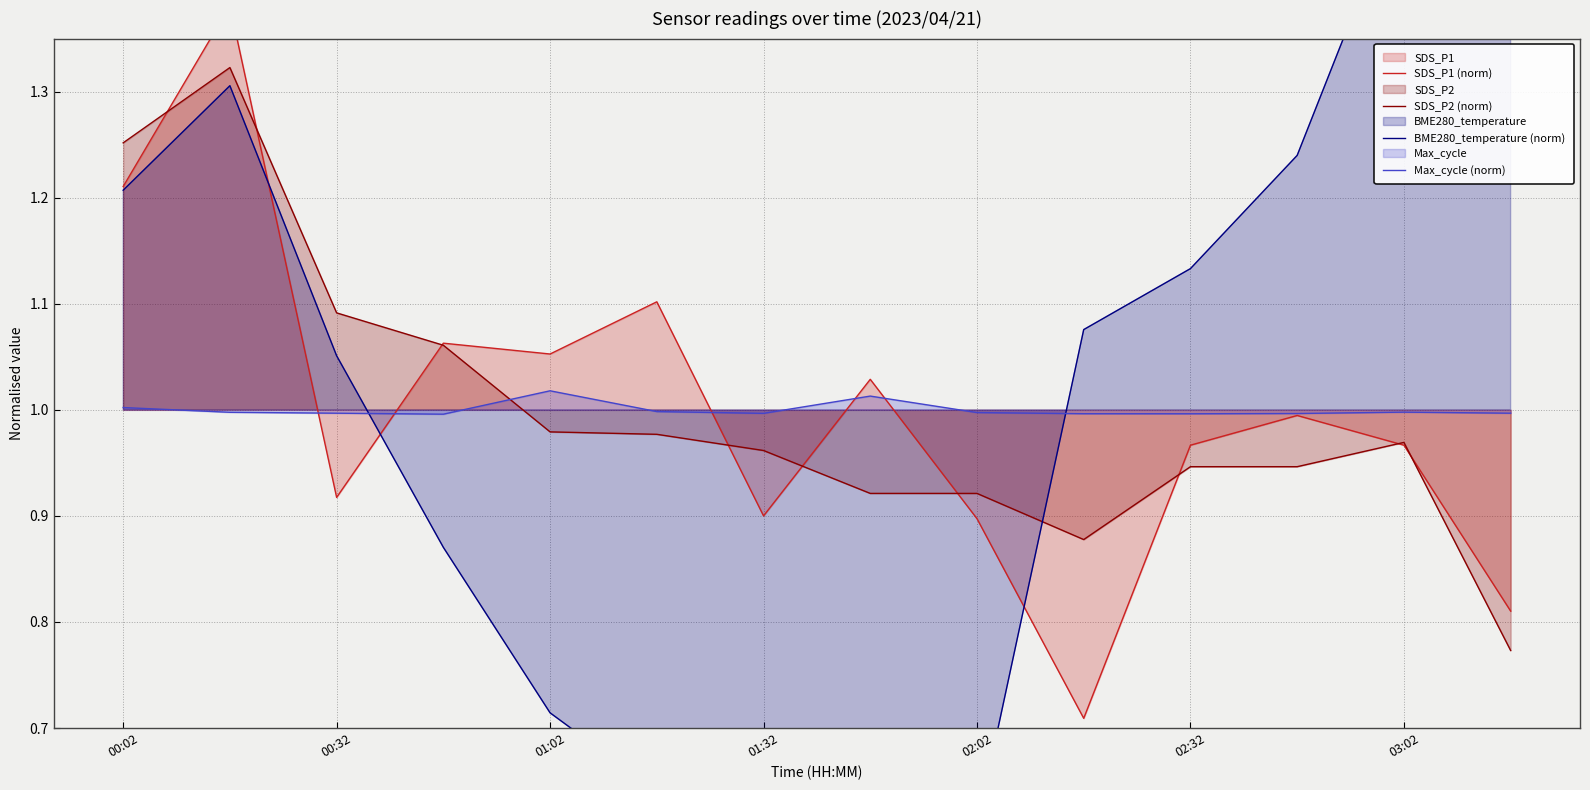

What is the difference between the second highest and second lowest values in the SDS_P1 (norm) series?

0.4